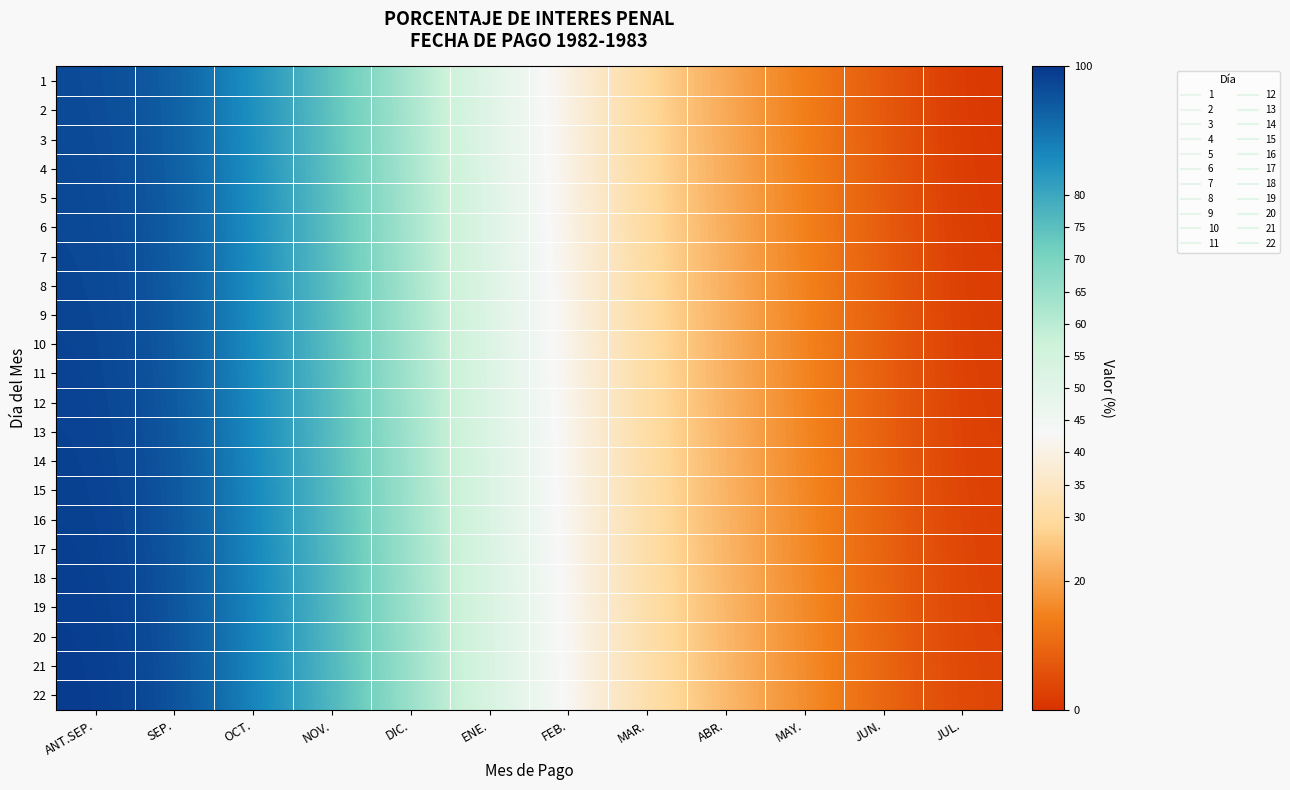

What is the maximum value shown in the chart?

99.3